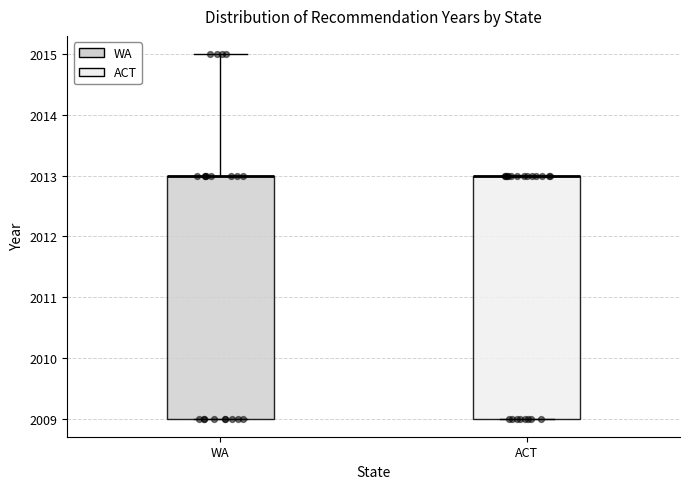

Reading left to right, read every box against the y-axis: the position of its median line, the range the box covers, and the ends of its whiskers. The values are not printed on the chart, so give them approximately, as read against the axis.

WA: median 2013 (drawn on the box's upper edge), box 2009 to 2013, whiskers 2009 to 2015
ACT: median 2013 (drawn on the box's upper edge), box 2009 to 2013, whiskers 2009 to 2013